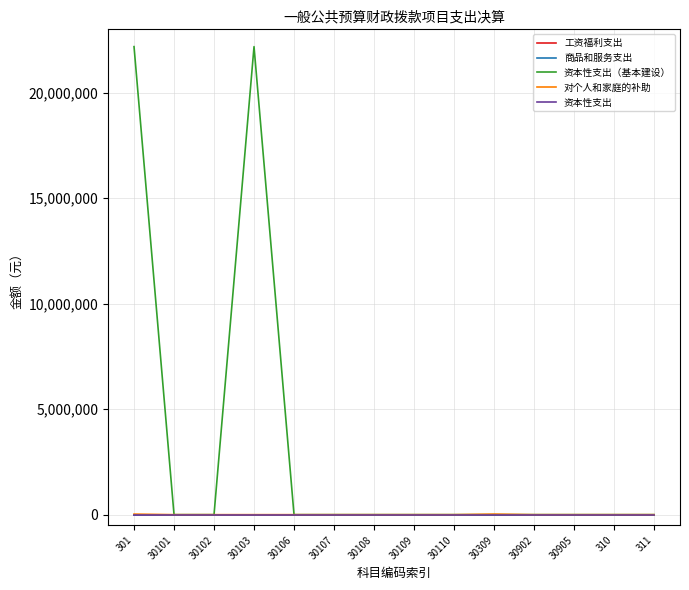

How many lines are shown in the chart?

5